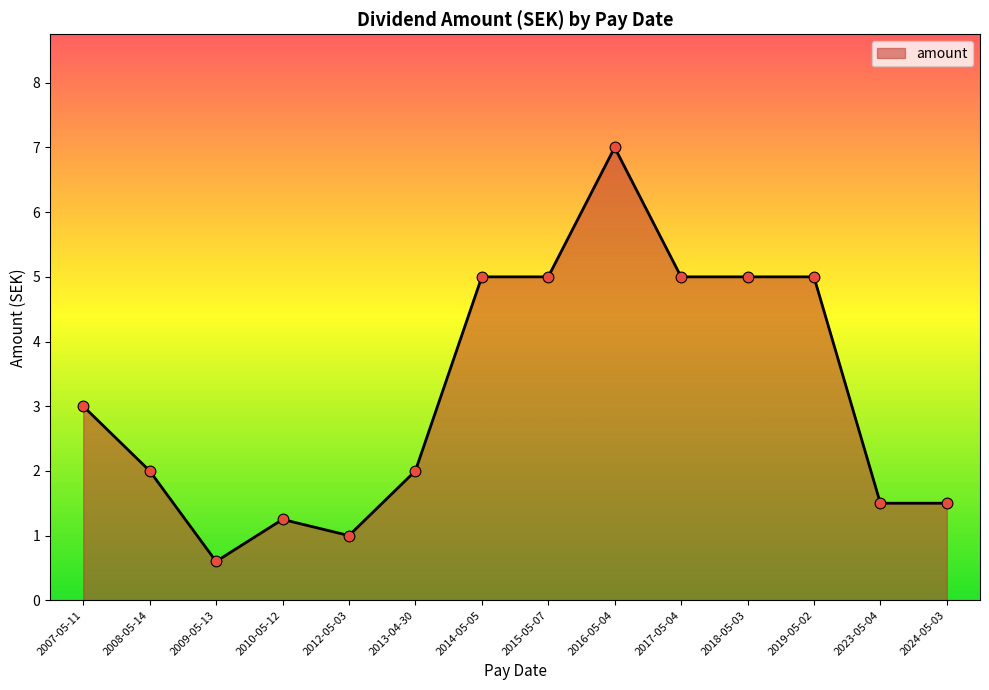

Between 2007-05-11 and 2014-05-05, which is larger?

2014-05-05